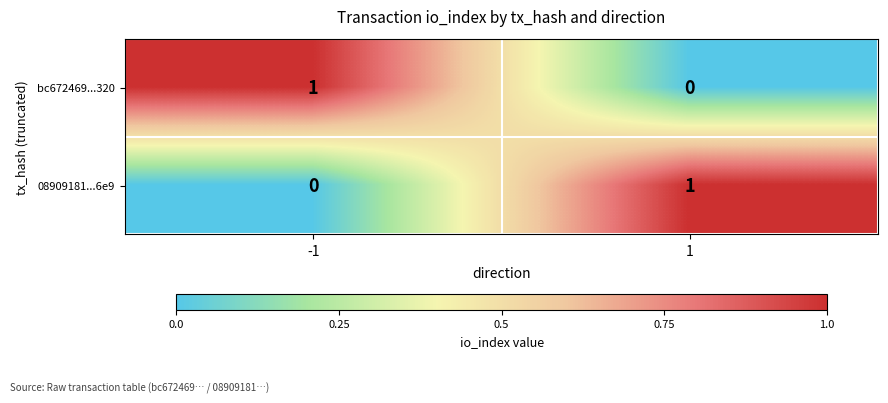

The value of 08909181...6e9 at 1 is 1. True or false?

True